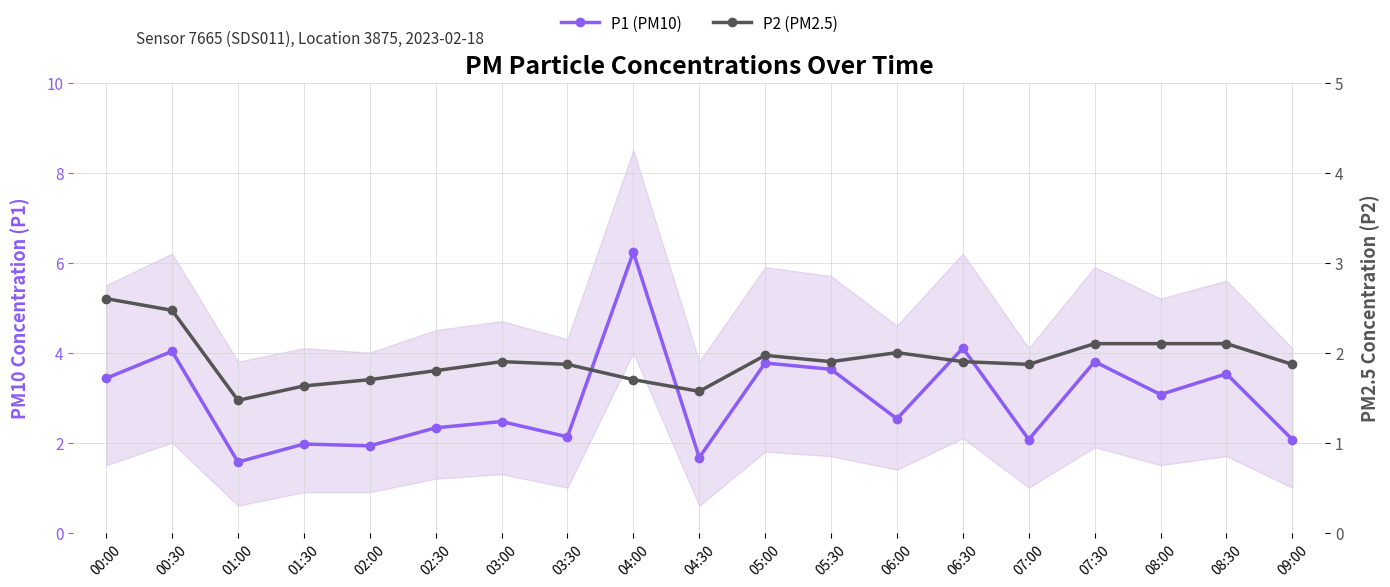

Rank the categories by P1 (PM10) value from lowest to highest.

01:00, 04:30, 02:00, 01:30, 07:00, 09:00, 03:30, 02:30, 03:00, 06:00, 08:00, 00:00, 08:30, 05:30, 05:00, 07:30, 00:30, 06:30, 04:00